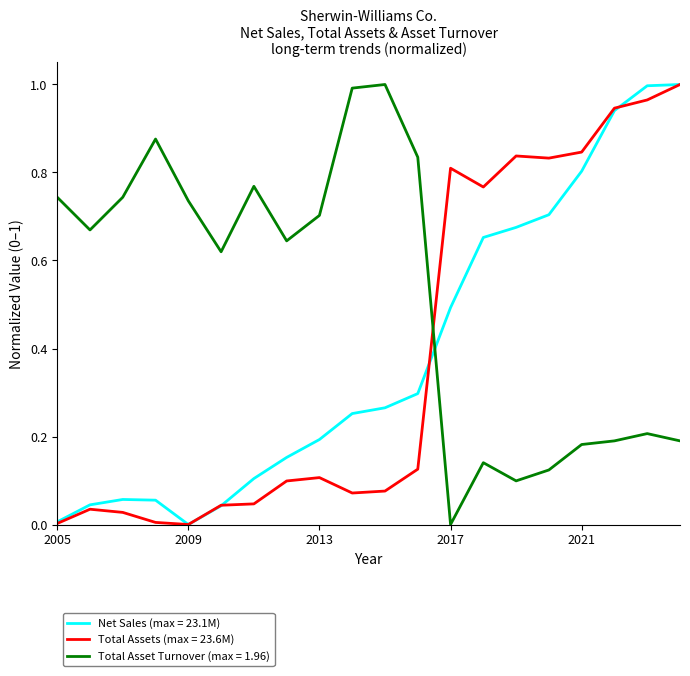

Which series ends up on top after the final intersection of Net Sales (max = 23.1M) and Total Asset Turnover (max = 1.96)?

Net Sales (max = 23.1M)